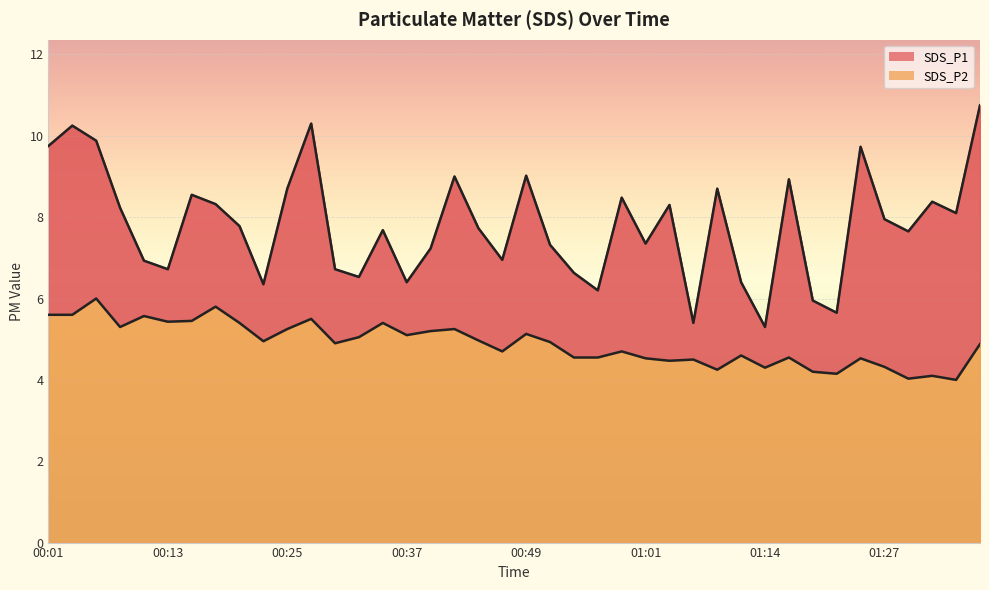

True or false: SDS_P2 line and SDS_P1 line intersect in this chart.

False